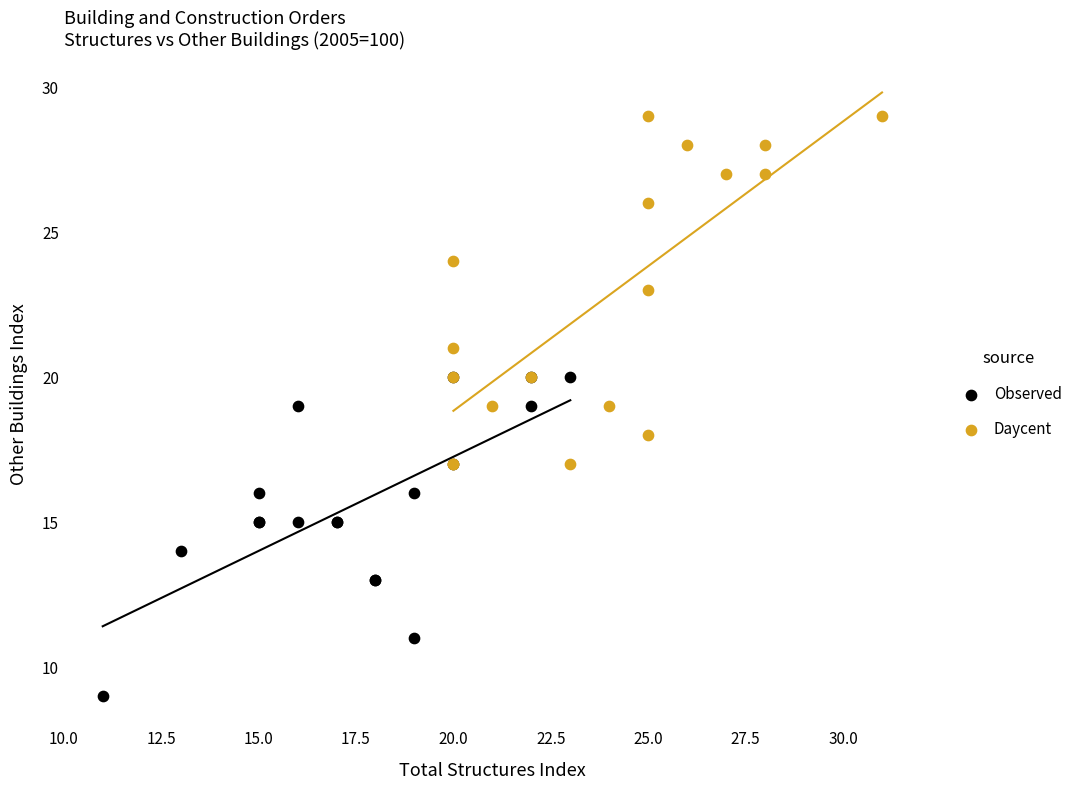

Which series contains the lowest Y value?

Observed